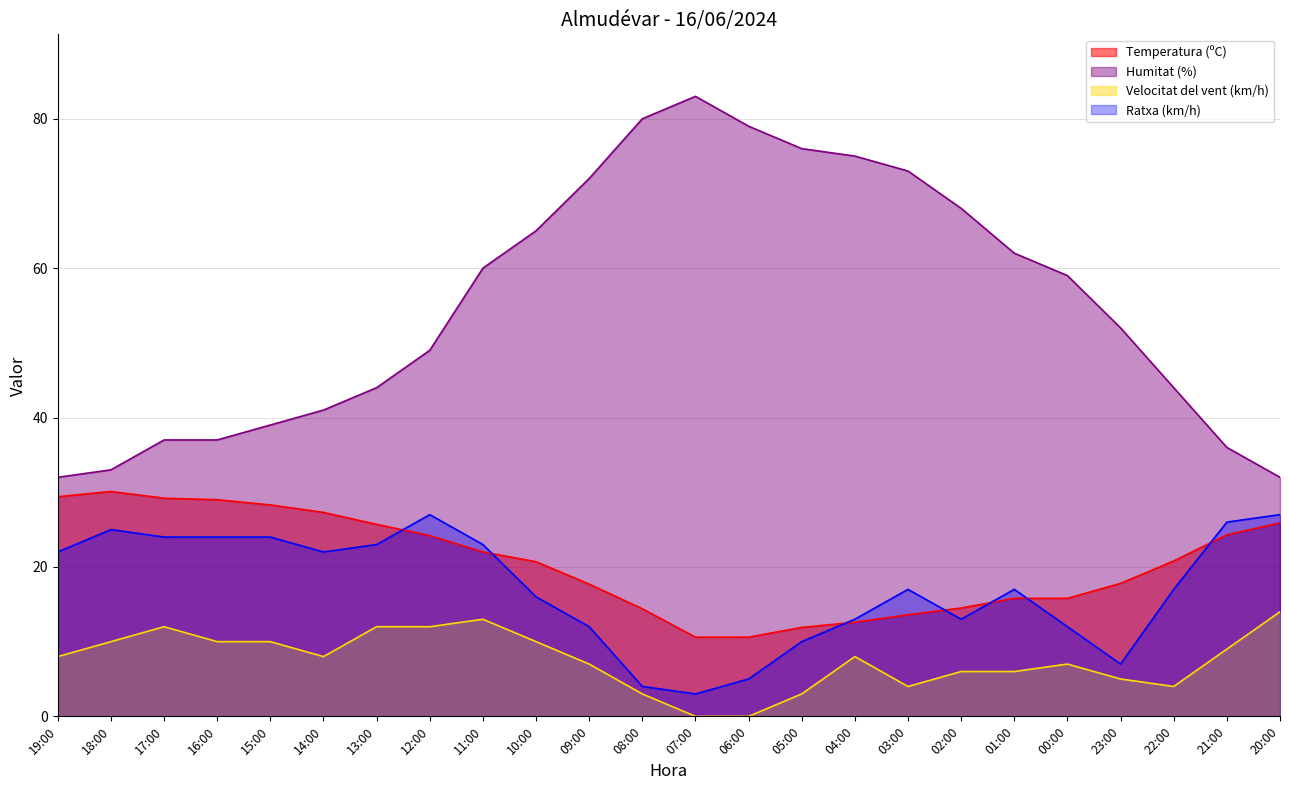

What is the spread (max minus min) of values at 11:00?

47.0